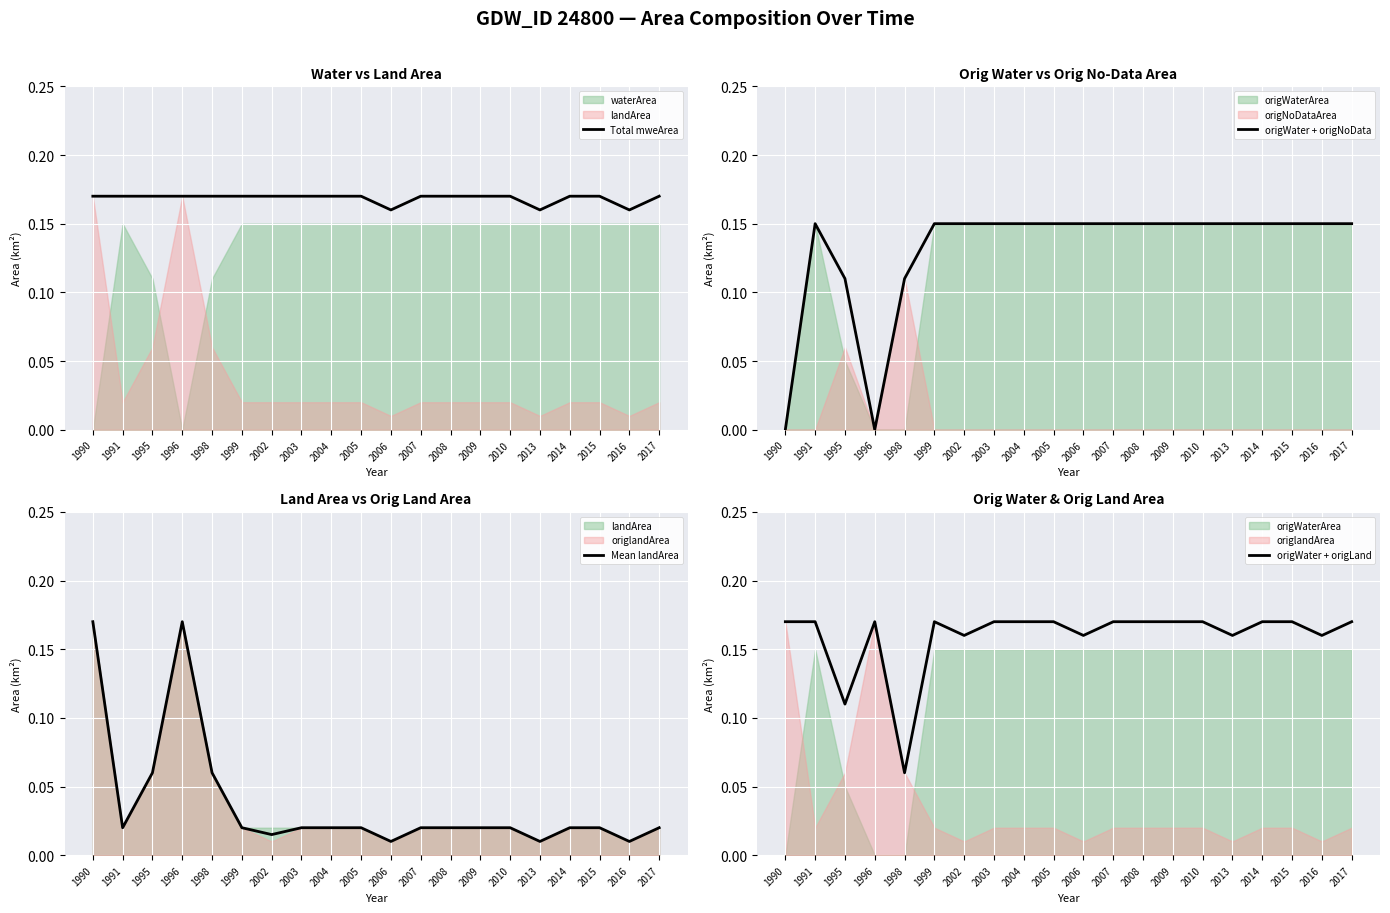

Between 2002 and 2009, which series saw the biggest shift?

origWater + origLand